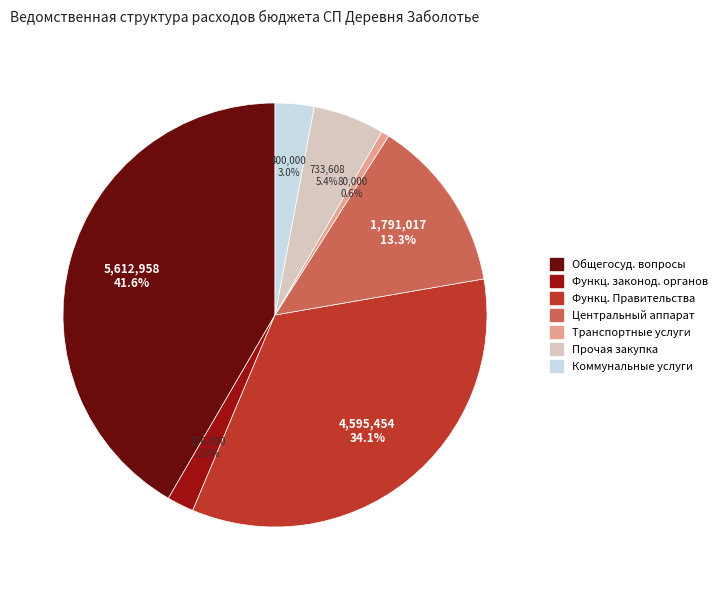

Which has a higher value, Прочая закупка or Общегосуд. вопросы?

Общегосуд. вопросы